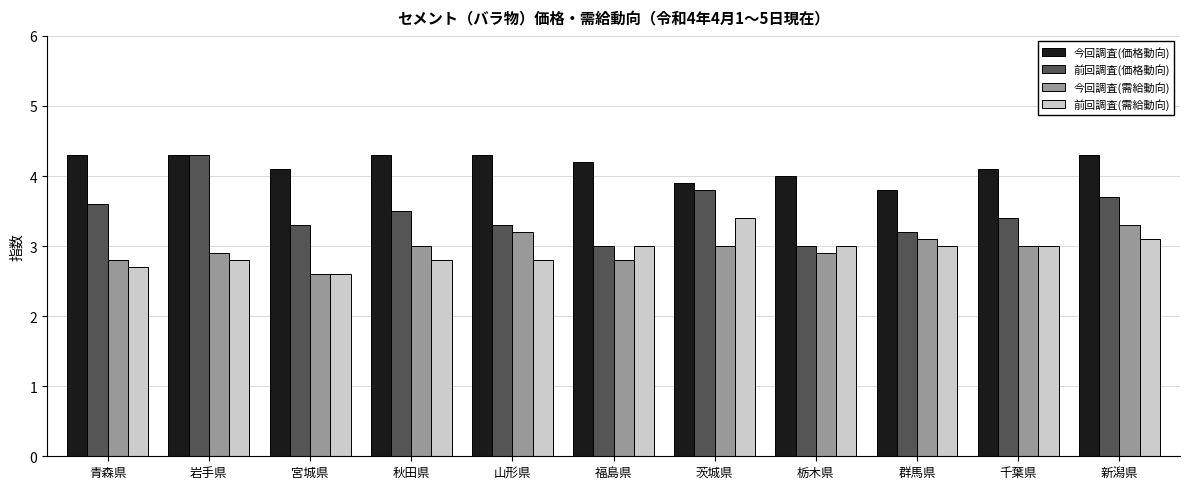

How many data points does each series have?

11